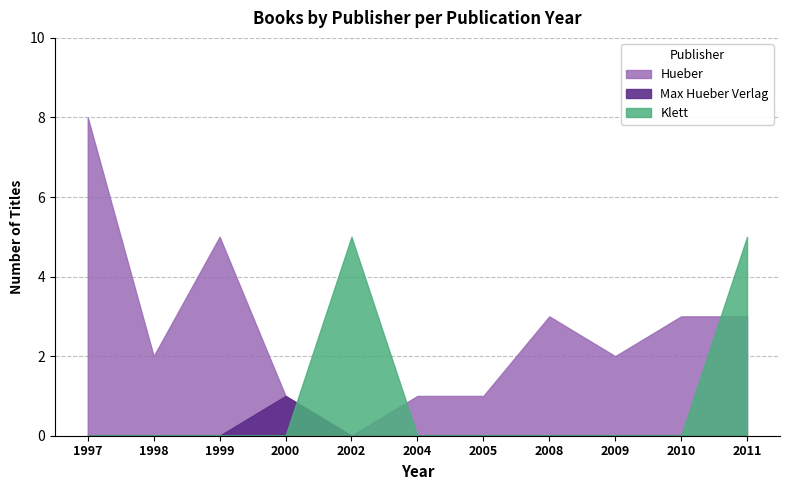

True or false: Klett and Hueber cross at least once.

False